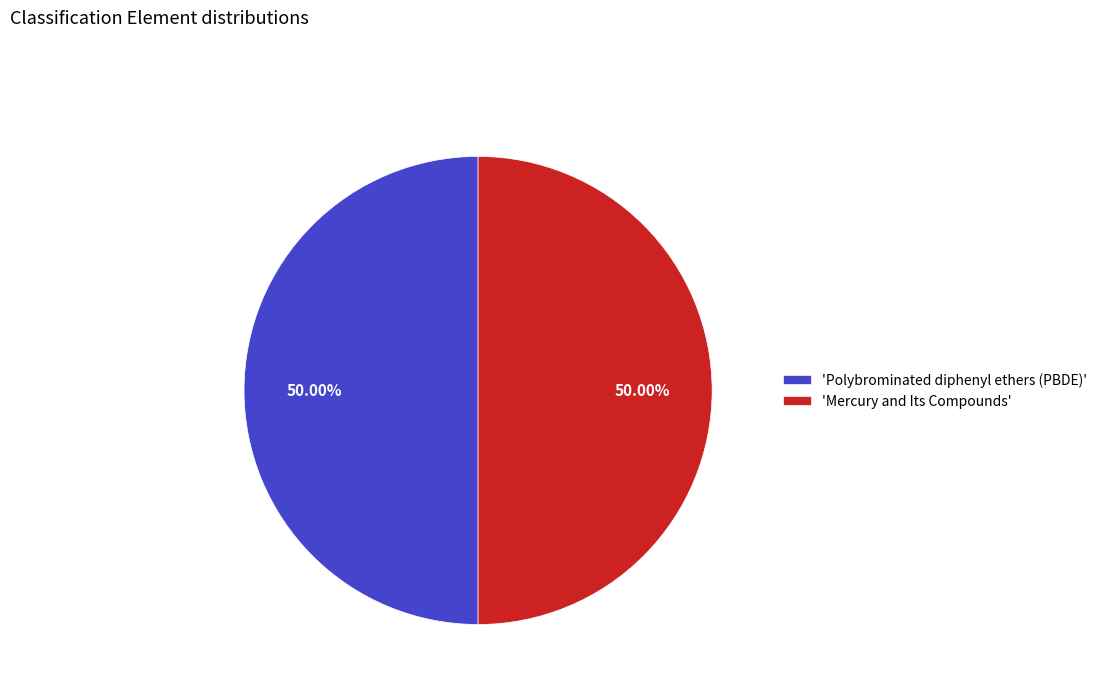

What is the ratio of the value at 'Mercury and Its Compounds' to the value at 'Polybrominated diphenyl ethers (PBDE)'?

1.0